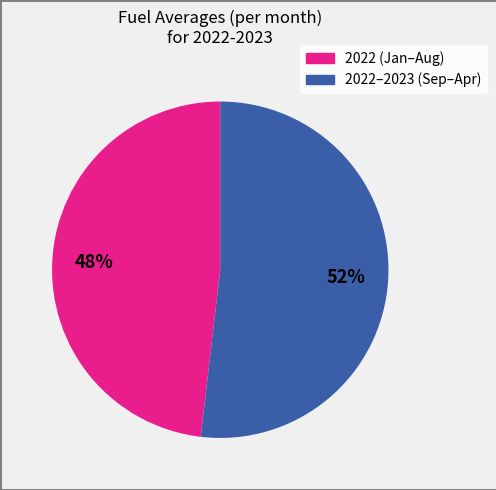

To the nearest percent, what is the difference between the largest and smallest slice percentages?

4%